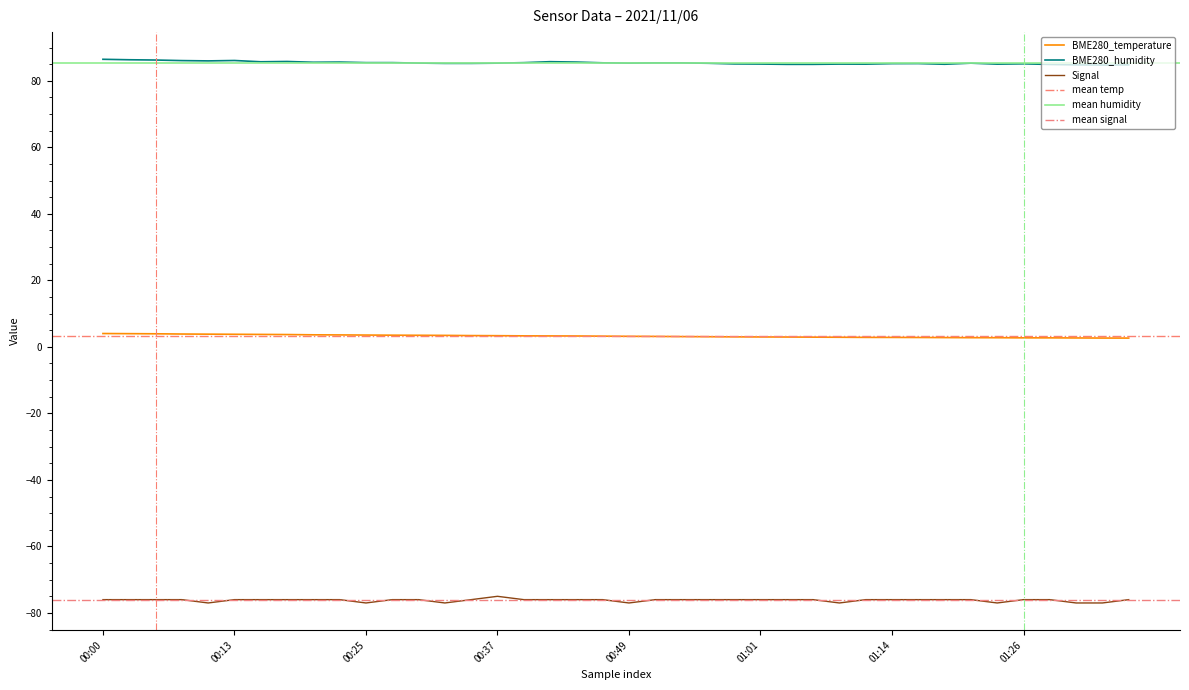

True or false: BME280_humidity and BME280_temperature intersect in this chart.

False